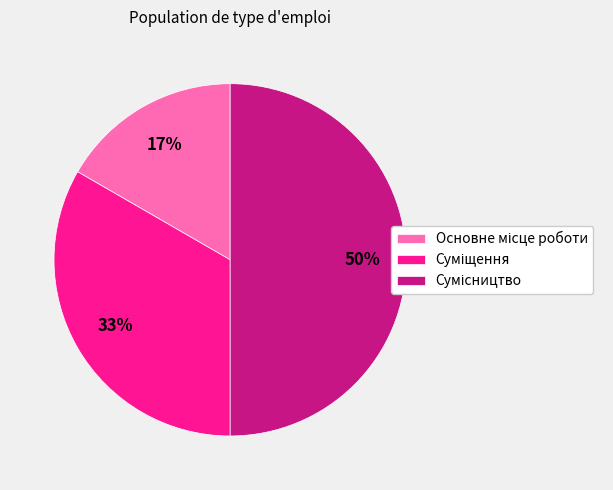

To the nearest percent, what is the difference between the largest and smallest slice percentages?

33%